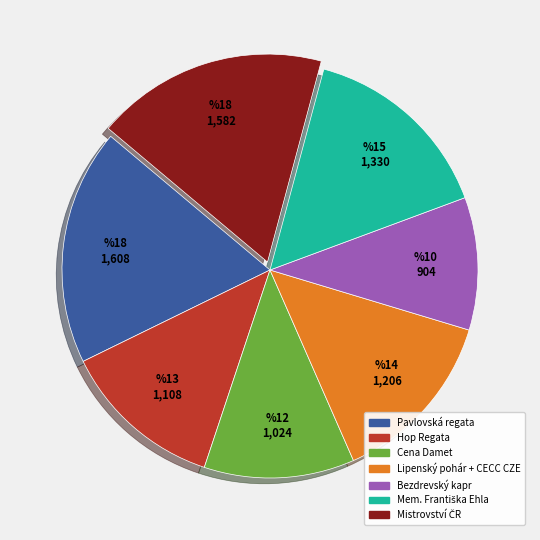

Does any single category account for the majority?

No